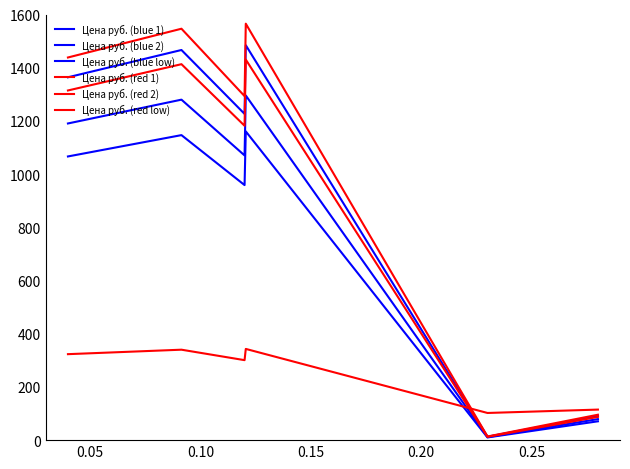

At how many categories does at least one series exceed 117?

4